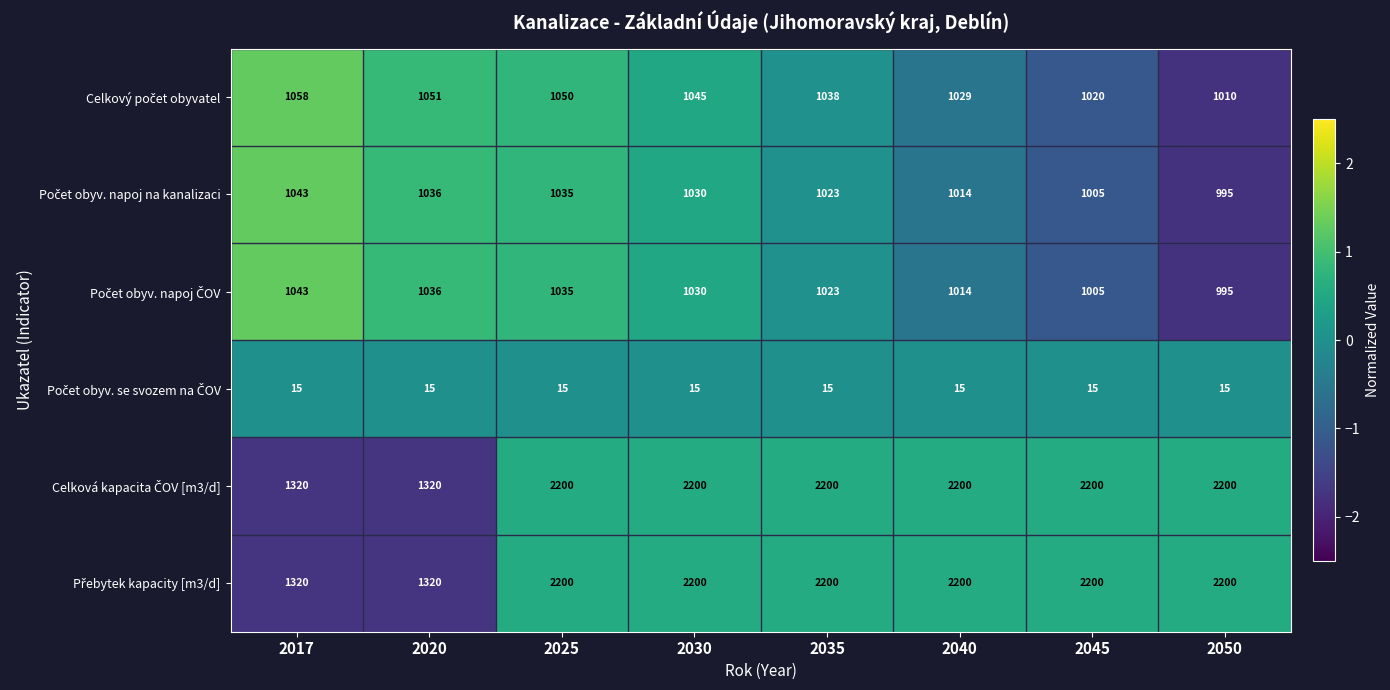

How many data points does each series have?

8